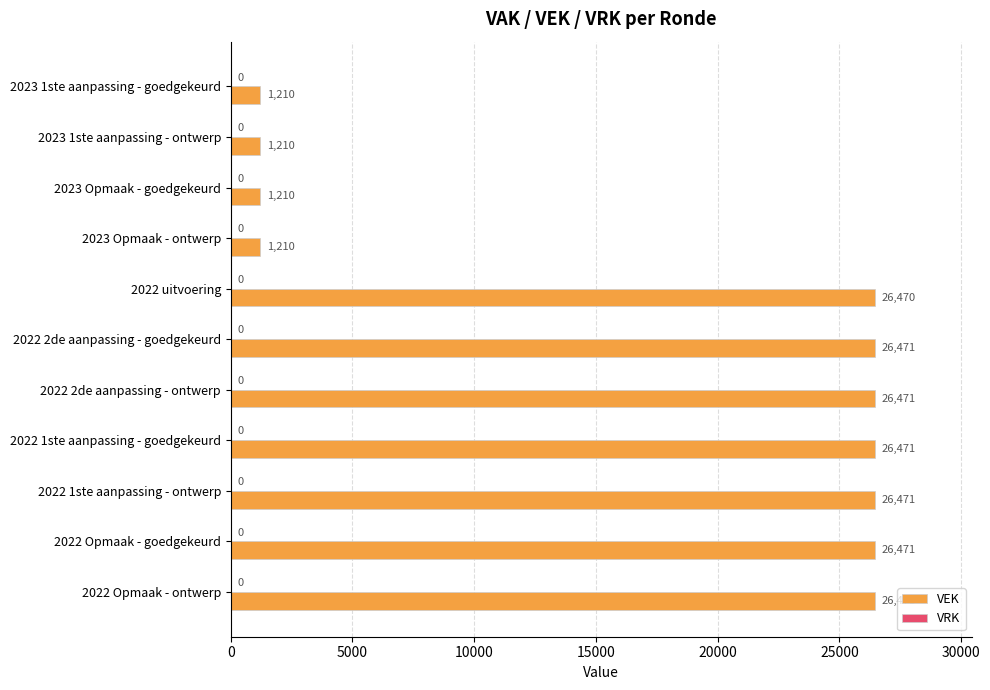

Is it true that the value at 2022 2de aanpassing - ontwerp is 37292?

False